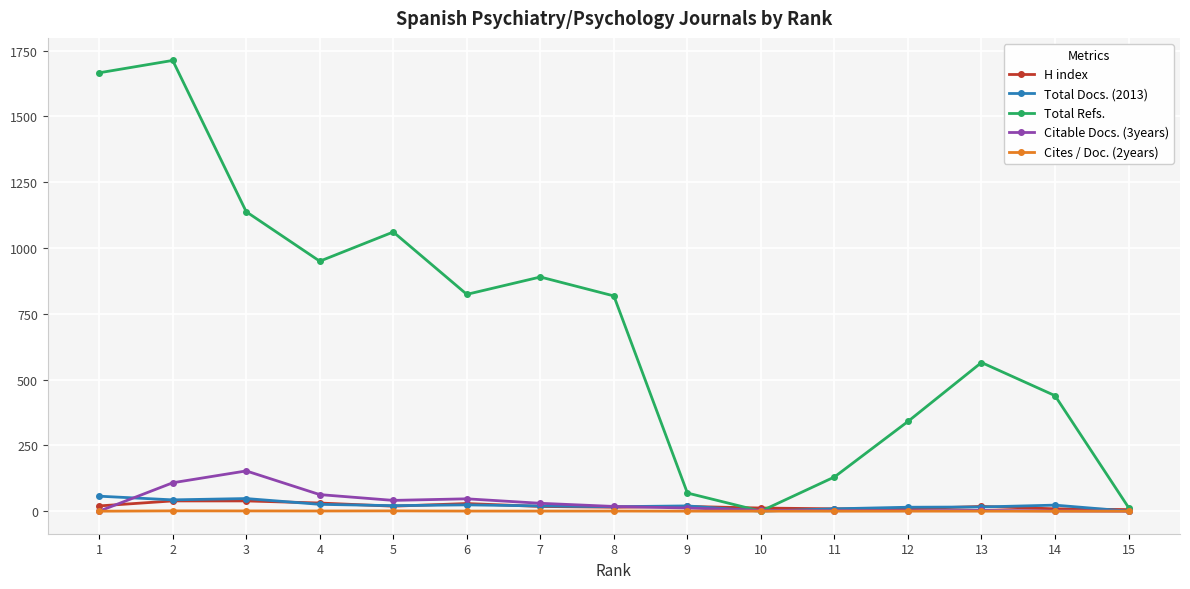

What is the sum of the H index values at 3 and 12?

48.0